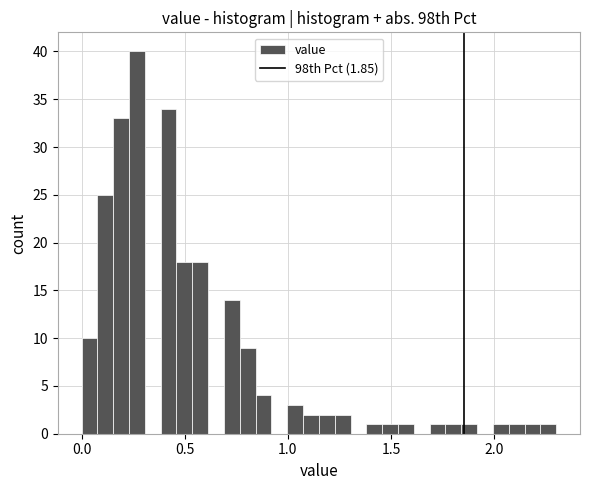

Around what value on the x-axis is the tallest bar? Give the approximate position of its centre, as read against the axis.

0.25